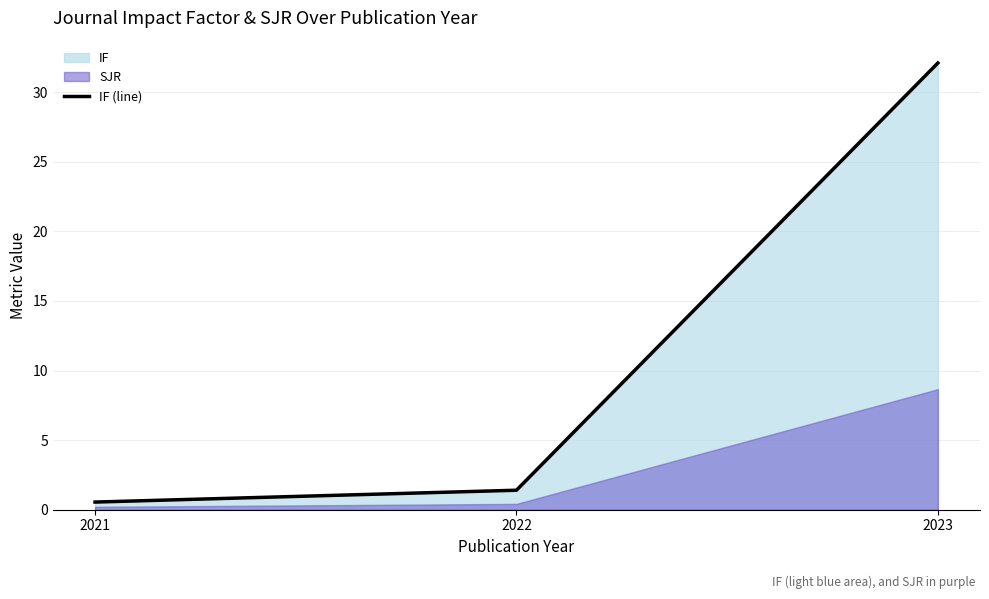

What is the value of the 3rd point from the left?

32.1